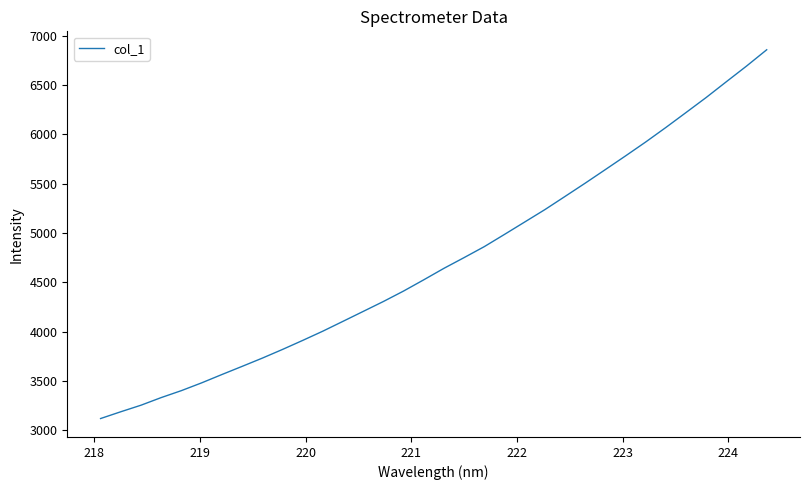

What is the smallest value displayed?

3119.2